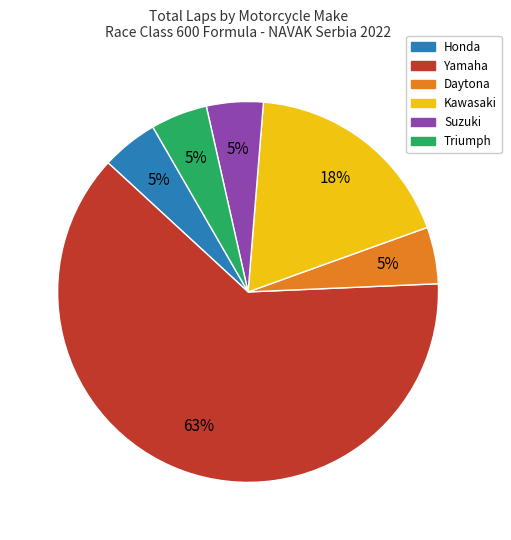

To the nearest percent, what is the average slice percentage?

17%